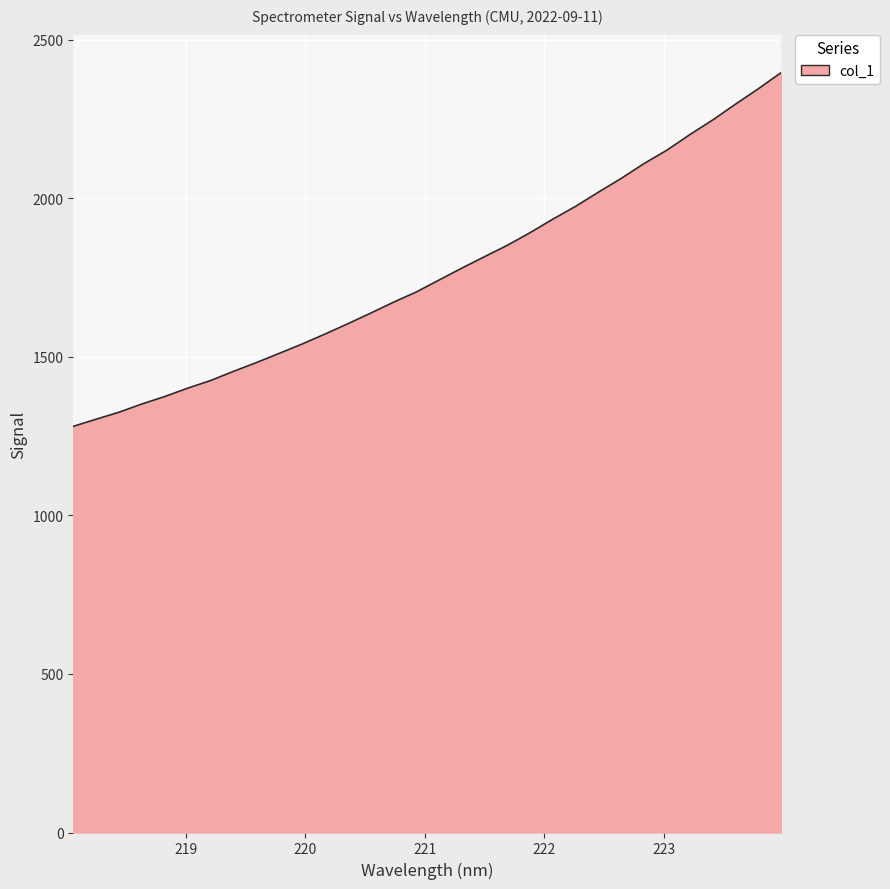

What is the difference between the maximum and minimum values?

1115.2